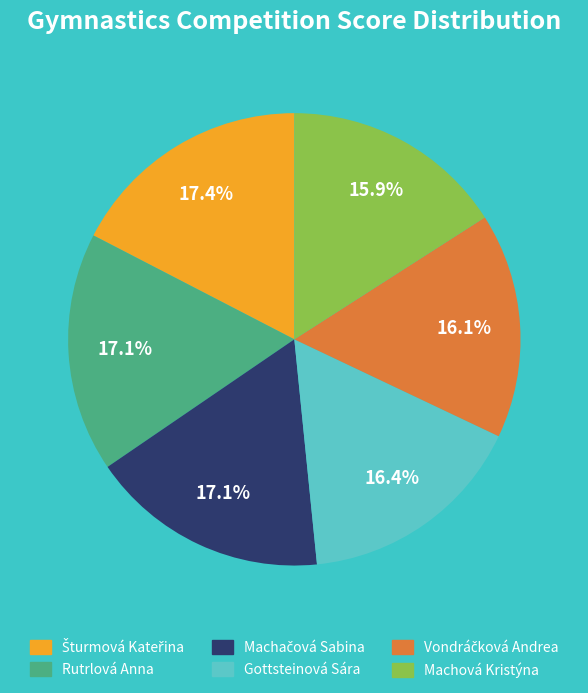

Does any single category account for the majority?

No